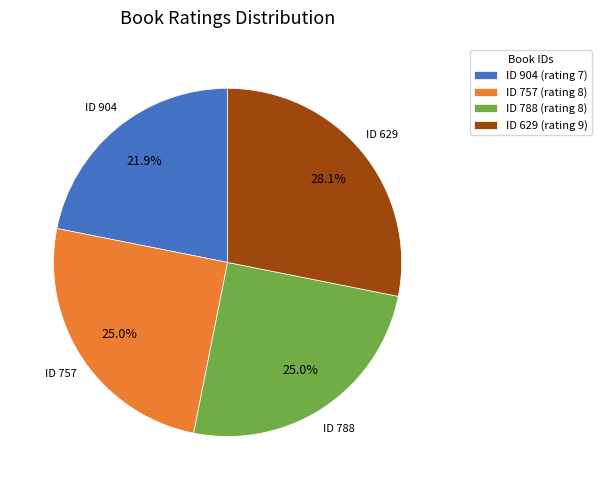

How many segments does this pie chart have?

4